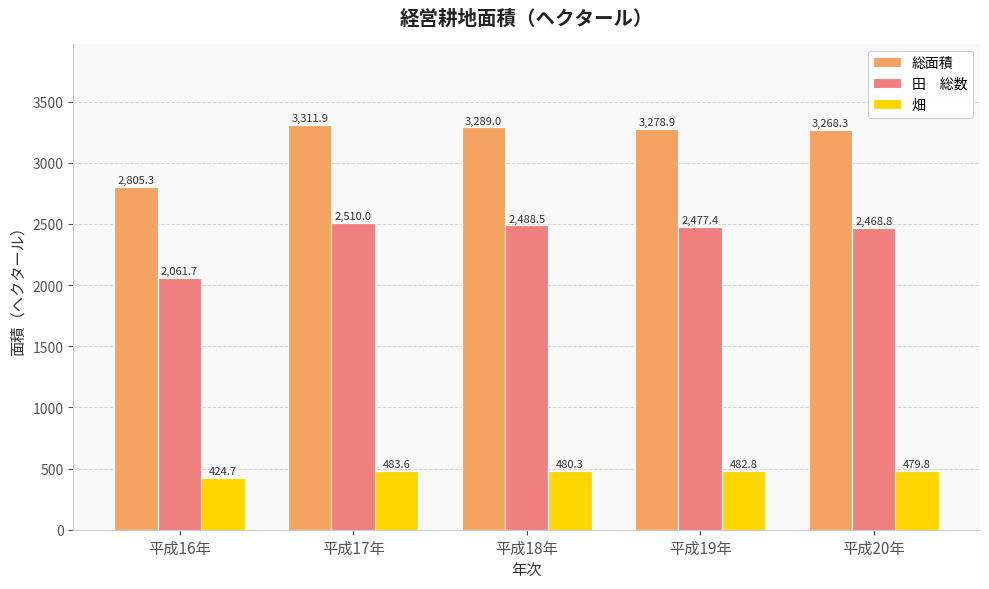

What position from the left is 平成20年?

5